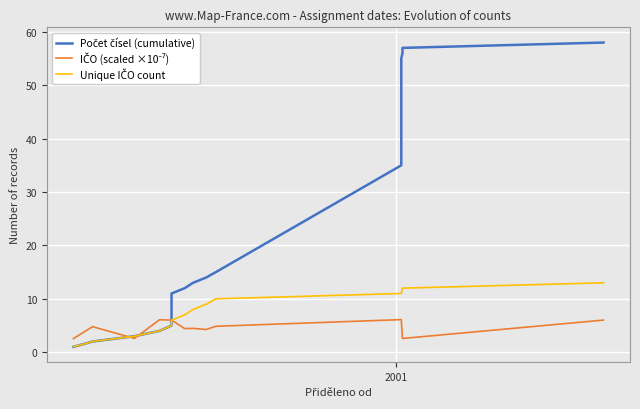

Is the value of Počet čísel (cumulative) at 2000 greater than the value of Unique IČO count at 2000?

No